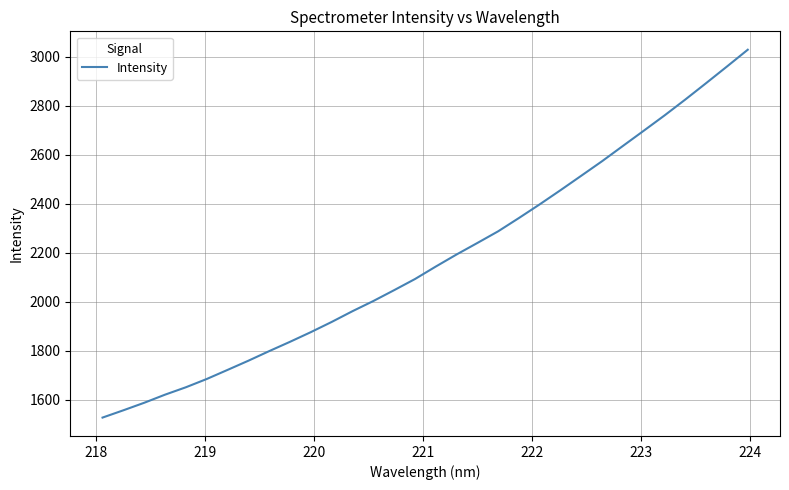

What is the minimum value shown in the chart?

1528.1